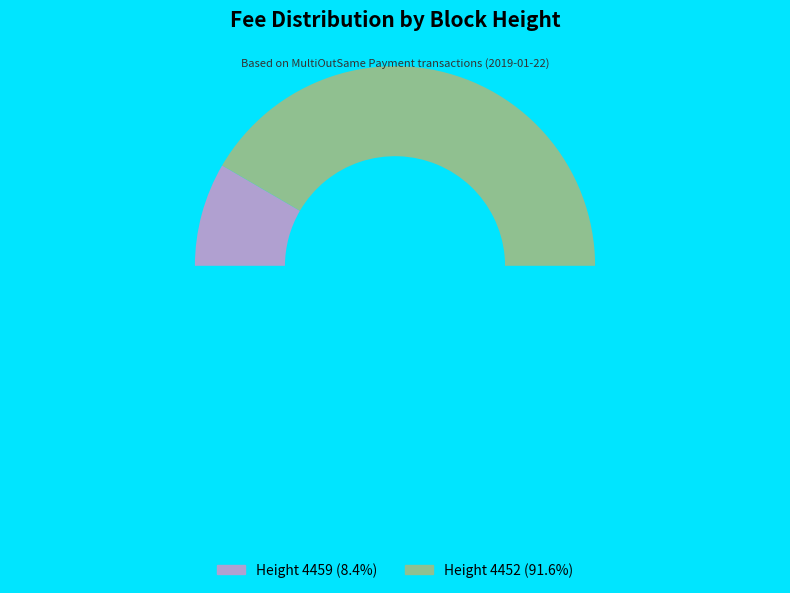

True or false: Height 4452 accounts for 80% of the total.

False